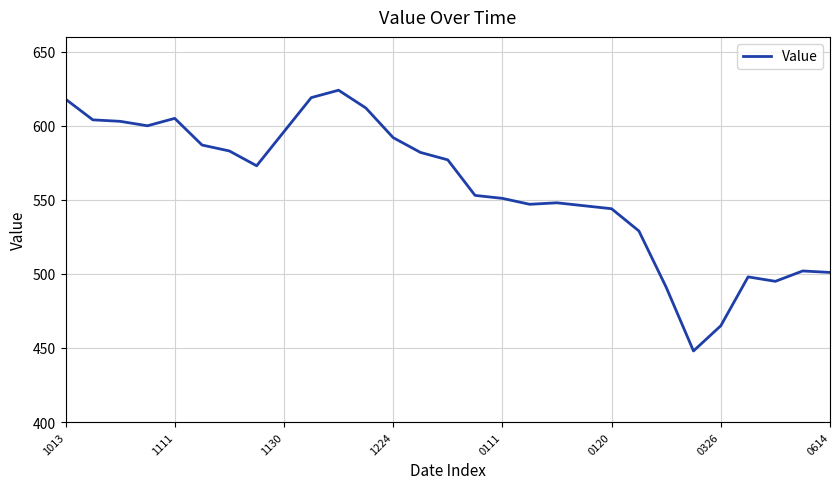

What is the difference between the maximum and minimum values?

176